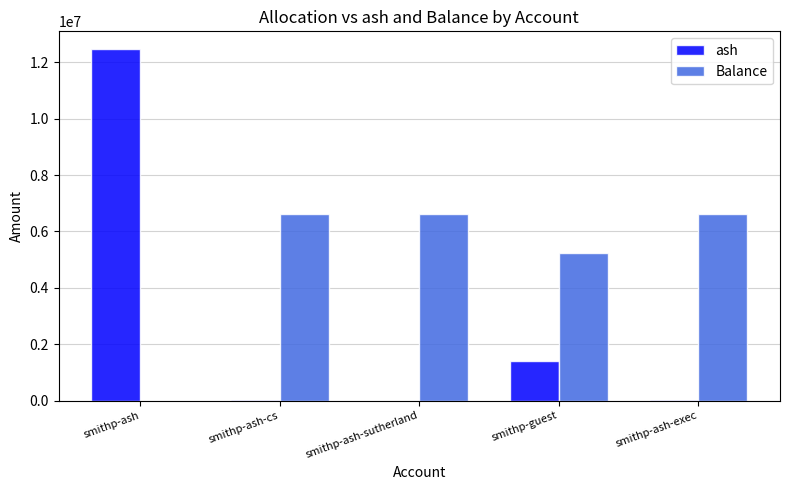

Which series has the largest total across all categories?

Balance